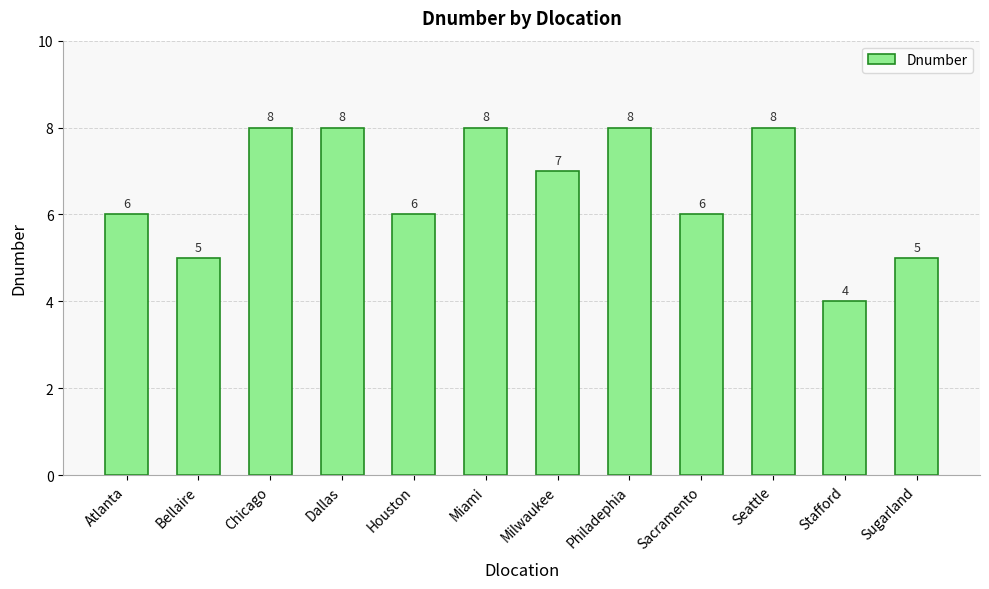

What is the value of the 7th bar from the left?

7